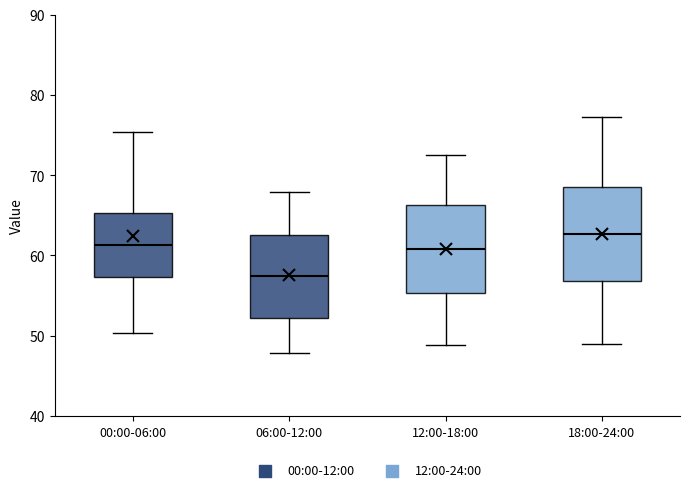

Where is the lower edge of the box for 12:00-18:00 on the y-axis? The values are not printed on the chart, so give them approximately, as read against the axis.

55